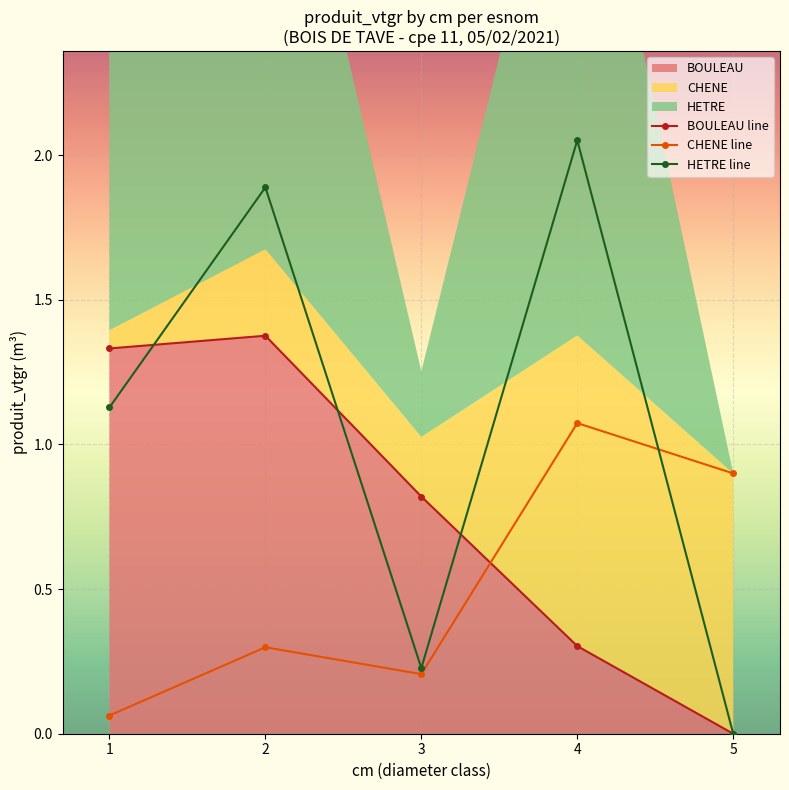

List the series in order of their peak value, highest first.

HETRE line, BOULEAU line, CHENE line